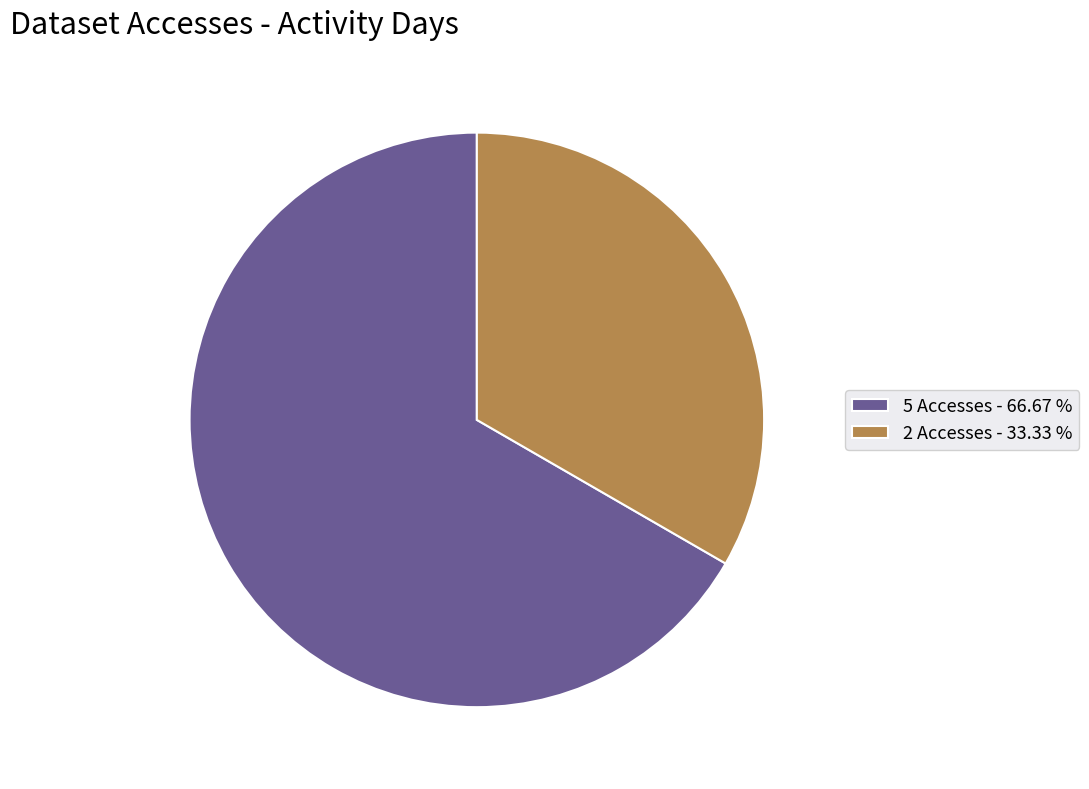

Which category has the biggest portion of the pie?

5 Accesses